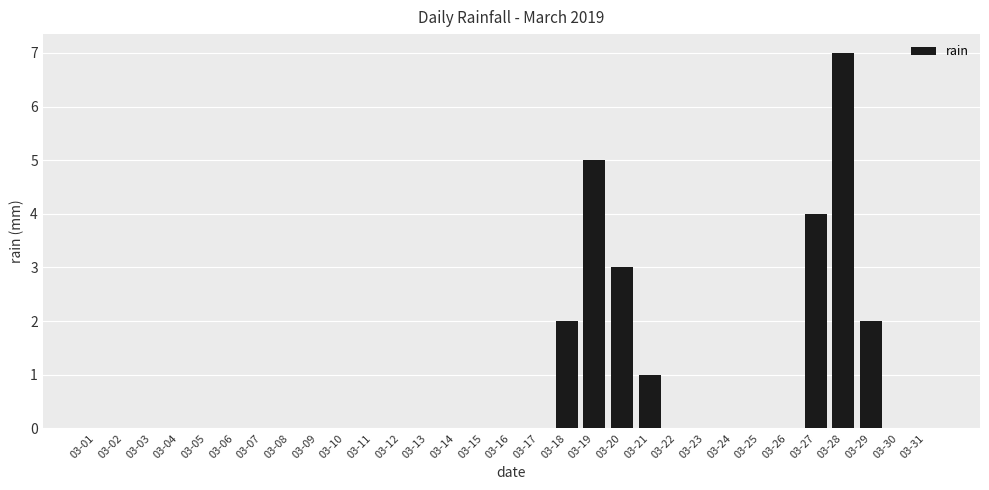

Reading left to right, transcribe all the data shown in this chart.

0	0	0	0	0	0	0	0	0	0	0	0	0	0	0	0	0	2	5	3	1	0	0	0	0	0	4	7	2	0	0